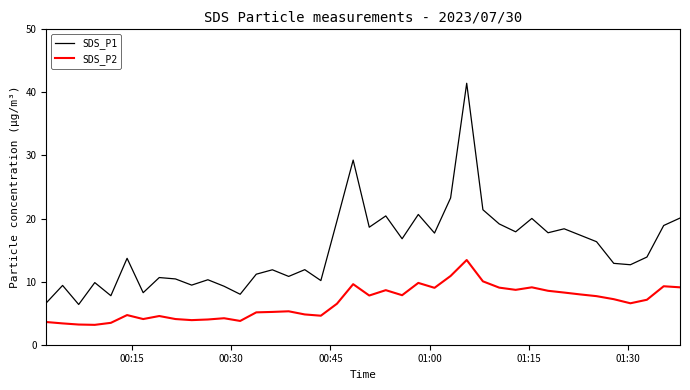

Which series has the widest spread of values?

SDS_P1